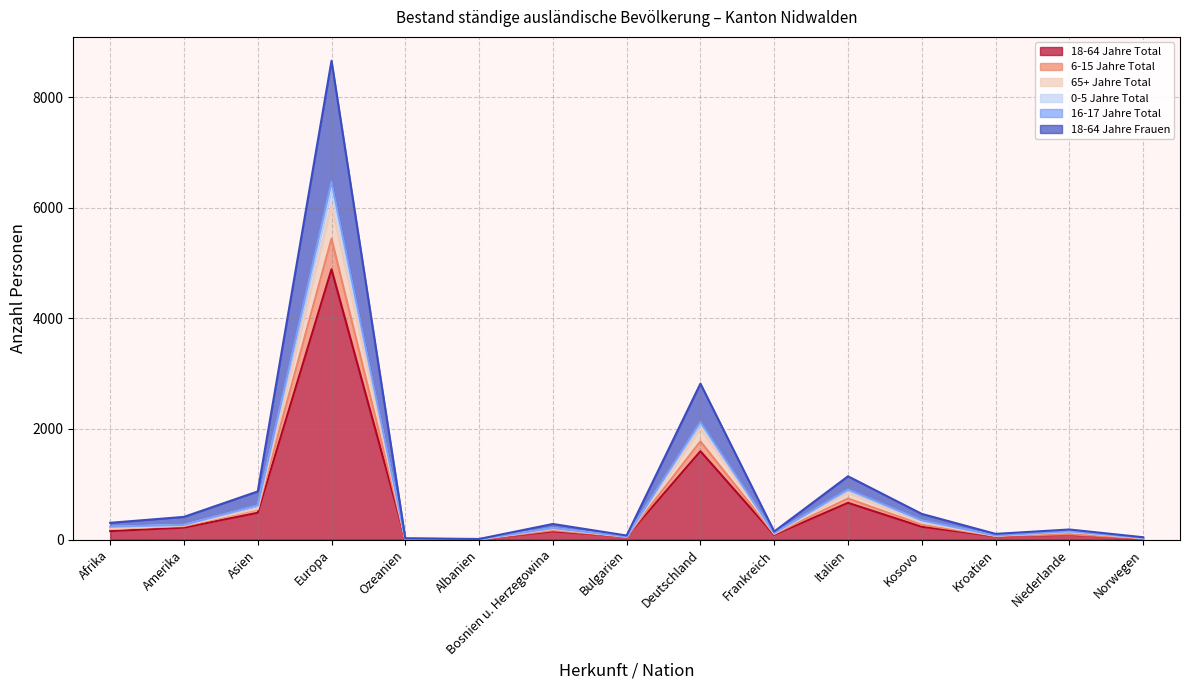

What is the value of the 65+ Jahre Total point at the 9th from the left?

2010